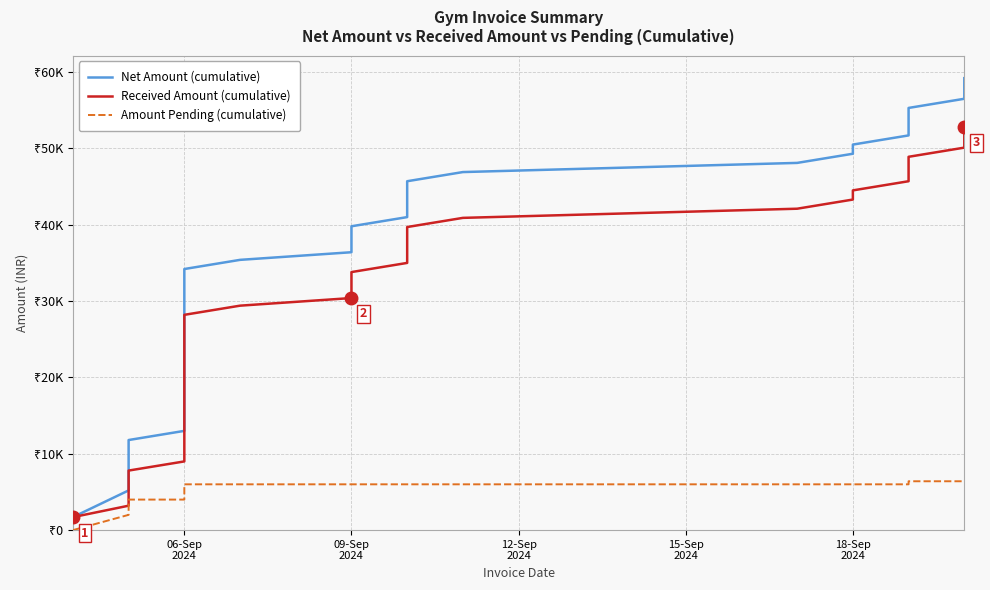

What is the maximum value shown in the chart?

59200